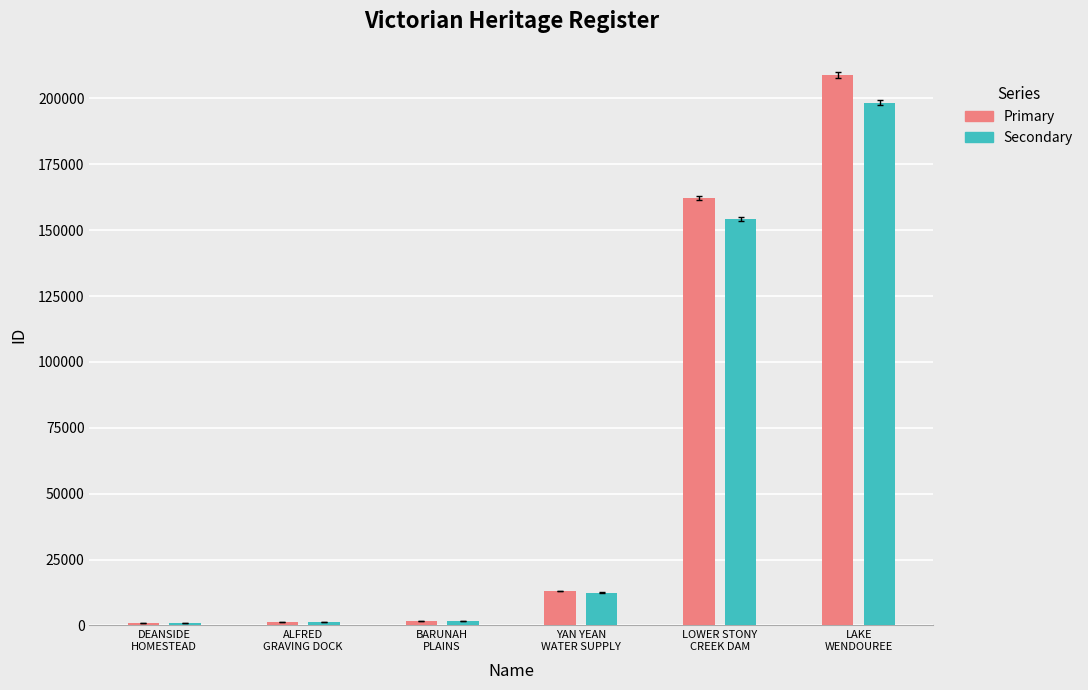

How many bars are there in total?

12